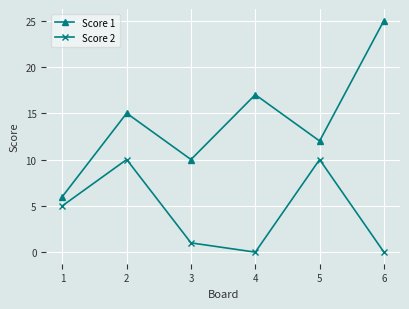

The value of Score 2 at 2 is 4. True or false?

False